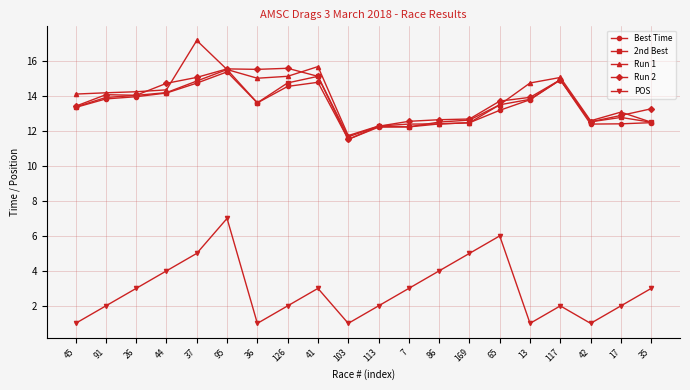

Which series changed the most between 126 and 103?

Run 2